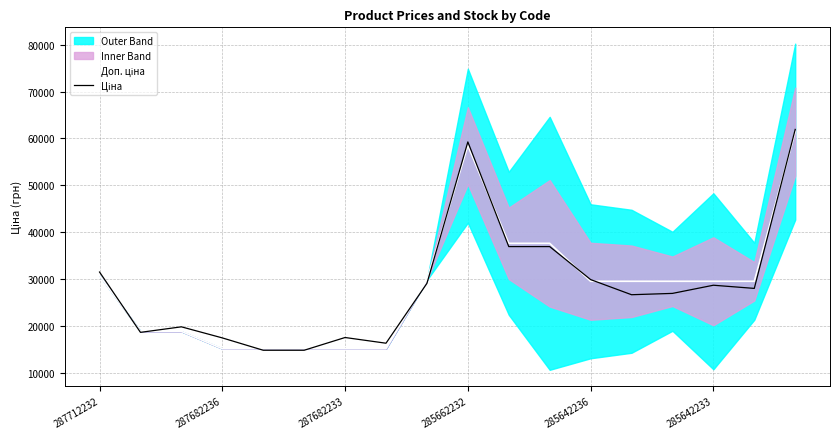

True or false: Доп. ціна and Ціна cross at least once.

True